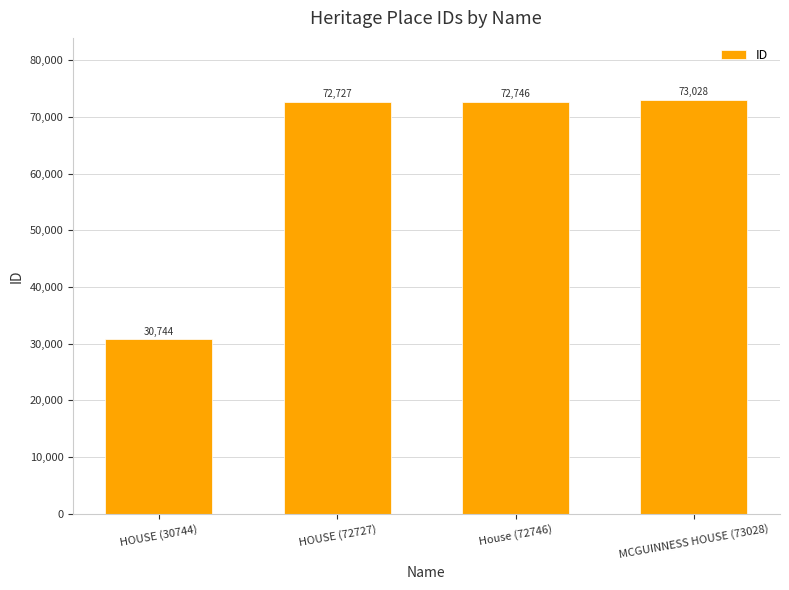

Reading left to right, what are all the values shown in this chart?

HOUSE (30744)=30744	HOUSE (72727)=72727	House (72746)=72746	MCGUINNESS HOUSE (73028)=73028